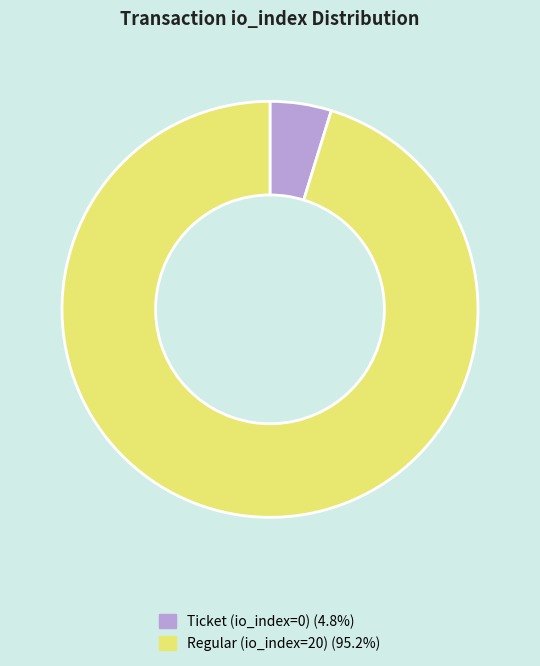

Which has a higher value, Ticket (io_index=0) or Regular (io_index=20)?

Regular (io_index=20)